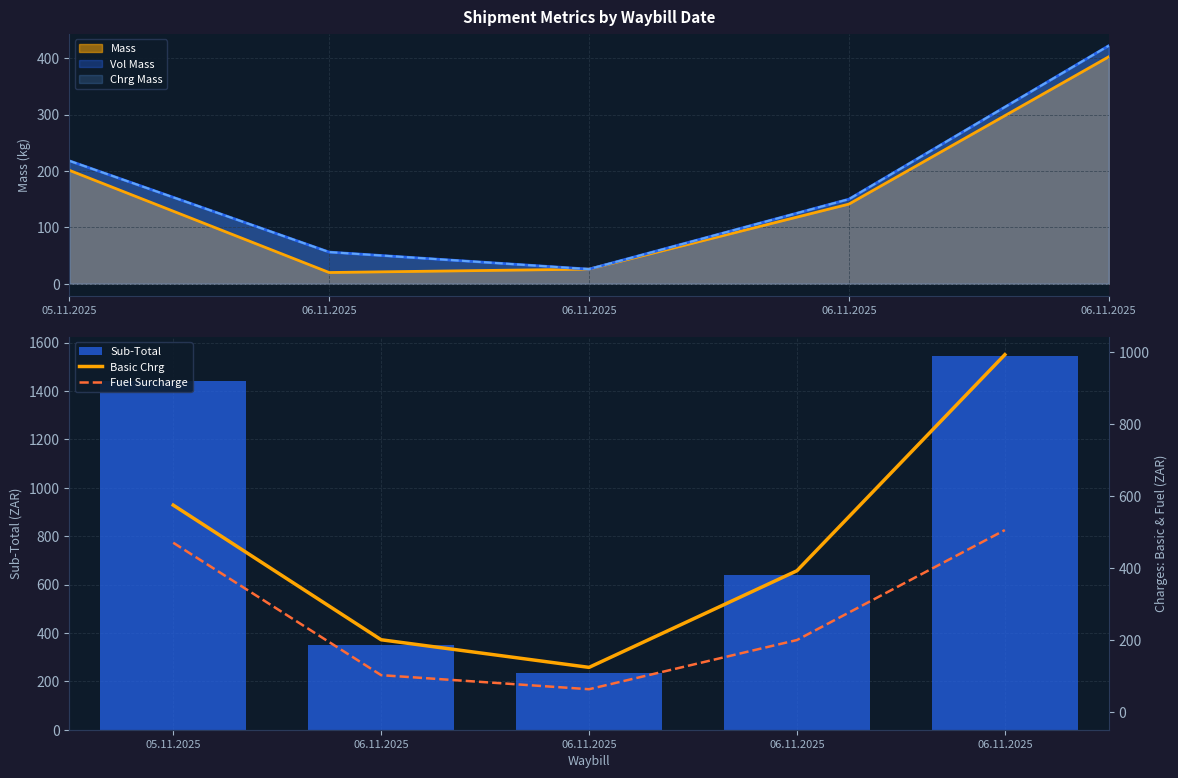

What is the sum of the Fuel Surcharge values at 06.11.2025 and 05.11.2025?

571.6